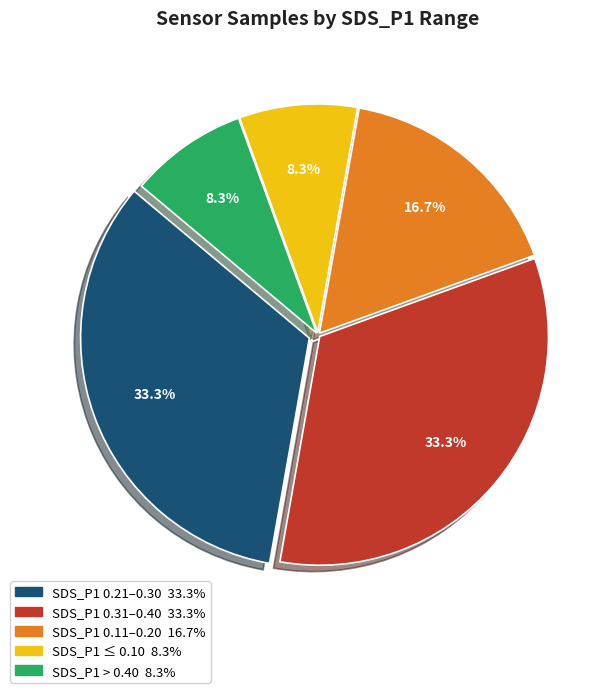

Is there any slice that represents more than half of the pie?

No